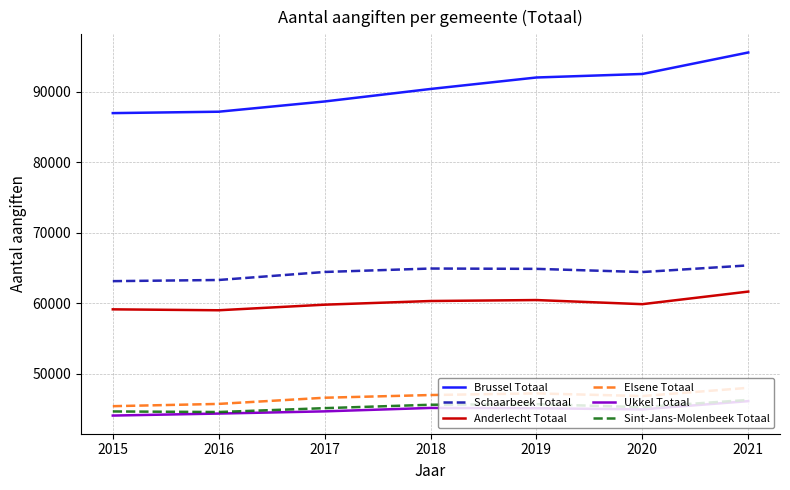

How many values in the Brussel Totaal series are below 90414?

3